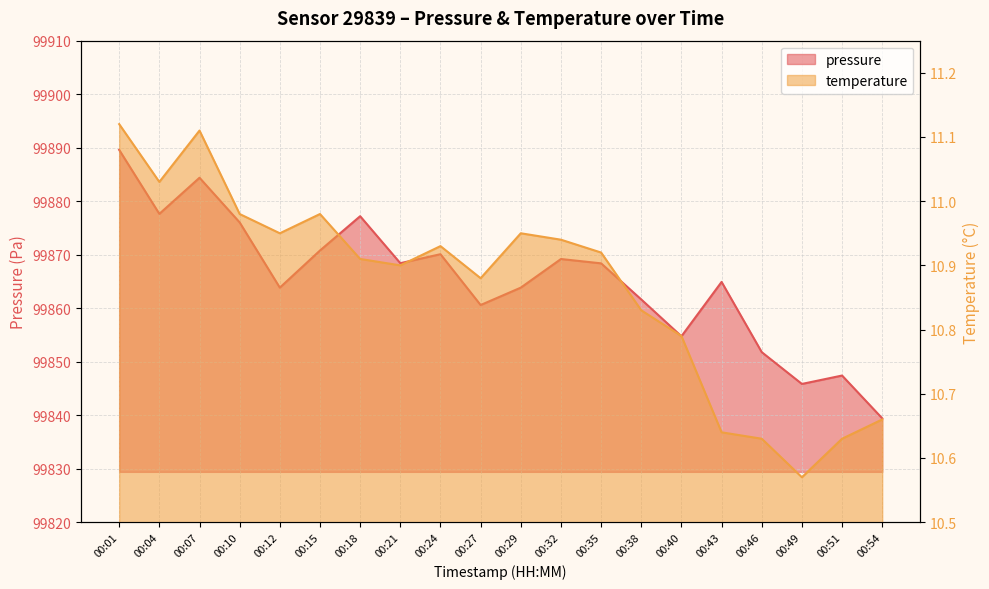

Reading right to left, what are all the values shown in this chart?

pressure: 00:54=99839.4	00:51=99847.4	00:49=99845.8	00:46=99851.8	00:43=99864.9	00:40=99854.8	00:38=99861.6	00:35=99868.4	00:32=99869.2	00:29=99863.8	00:27=99860.6	00:24=99870.1	00:21=99868.4	00:18=99877.2	00:15=99870.8	00:12=99863.8	00:10=99876.0	00:07=99884.4	00:04=99877.6	00:01=99889.6
temperature: 00:54=10.7	00:51=10.6	00:49=10.6	00:46=10.6	00:43=10.6	00:40=10.8	00:38=10.8	00:35=10.9	00:32=10.9	00:29=10.9	00:27=10.9	00:24=10.9	00:21=10.9	00:18=10.9	00:15=11.0	00:12=10.9	00:10=11.0	00:07=11.1	00:04=11.0	00:01=11.1